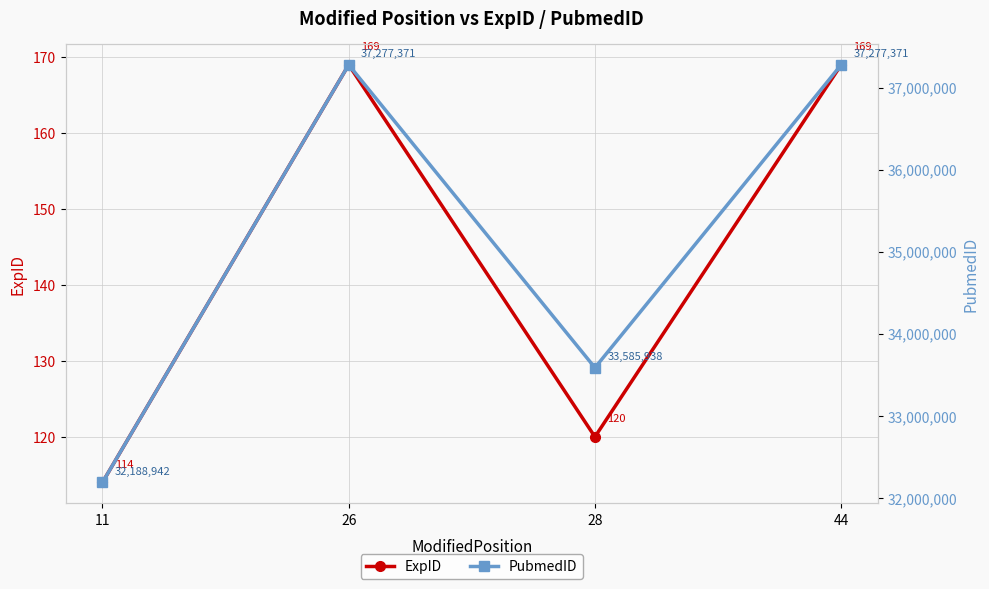

Which category has the highest value in the PubmedID series?

26